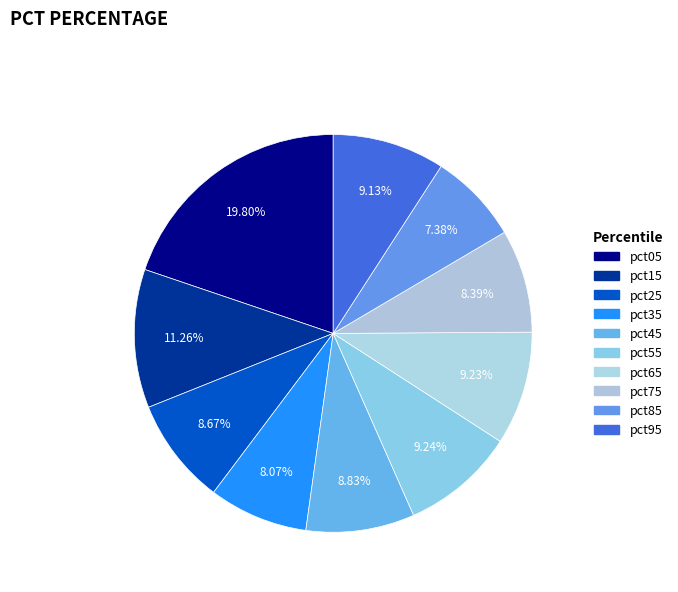

Rank the categories by value from lowest to highest.

pct85, pct35, pct75, pct25, pct45, pct95, pct65, pct55, pct15, pct05